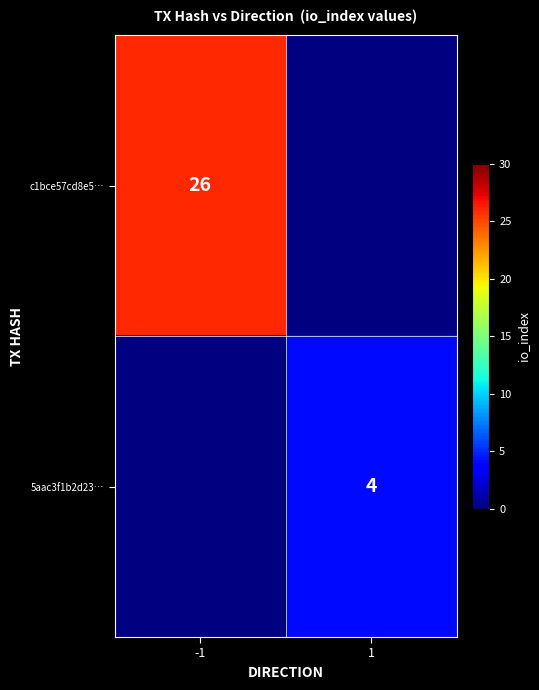

Is it true that c1bce57cd8e5… equals 26 at -1?

True